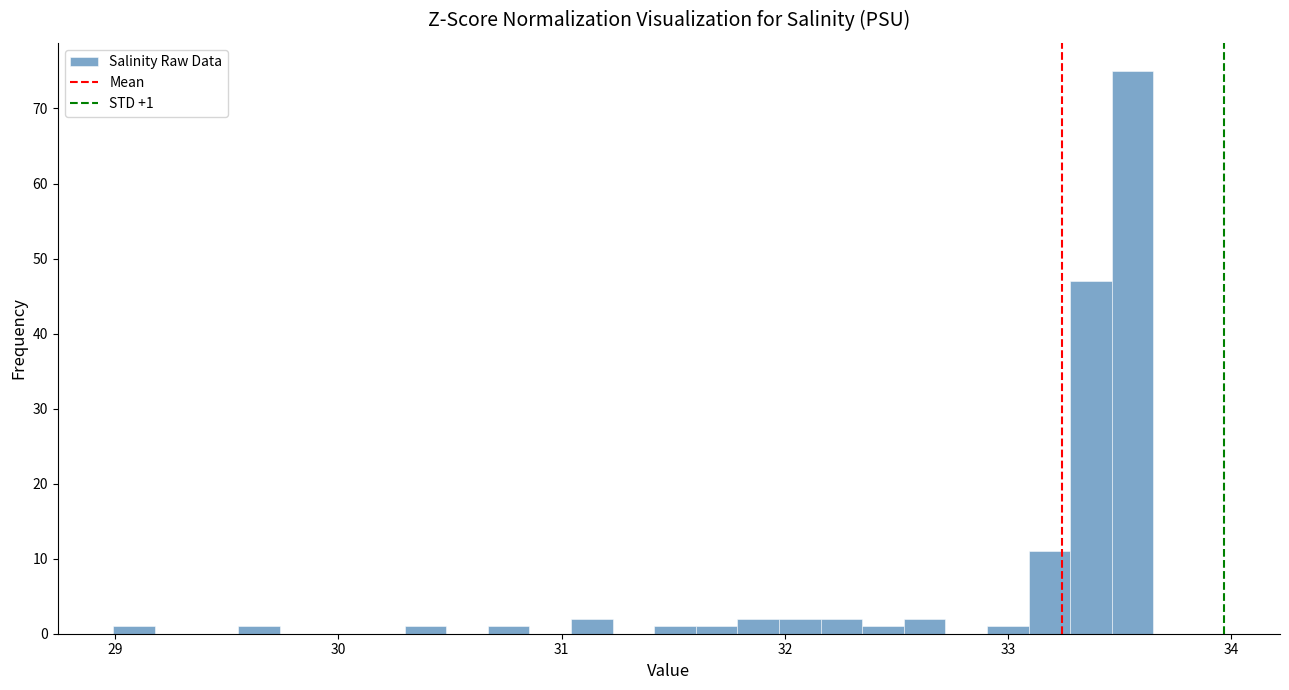

Read against the x-axis, roughly where is the centre of the tallest bar?

33.6